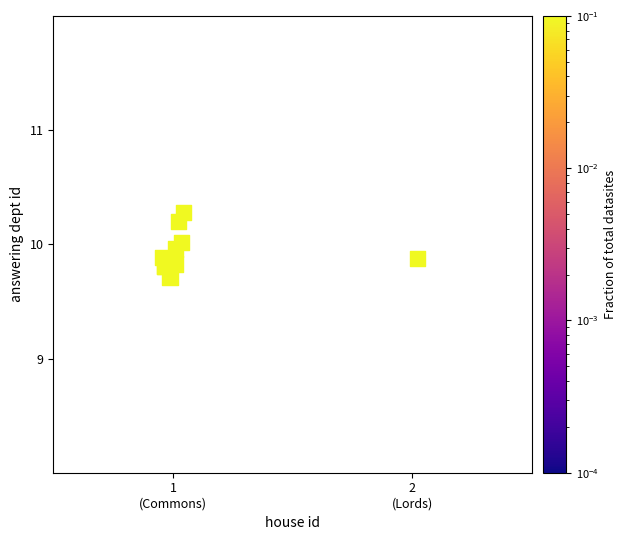

What Y value in the scatter plot is closest to 9?

9.7